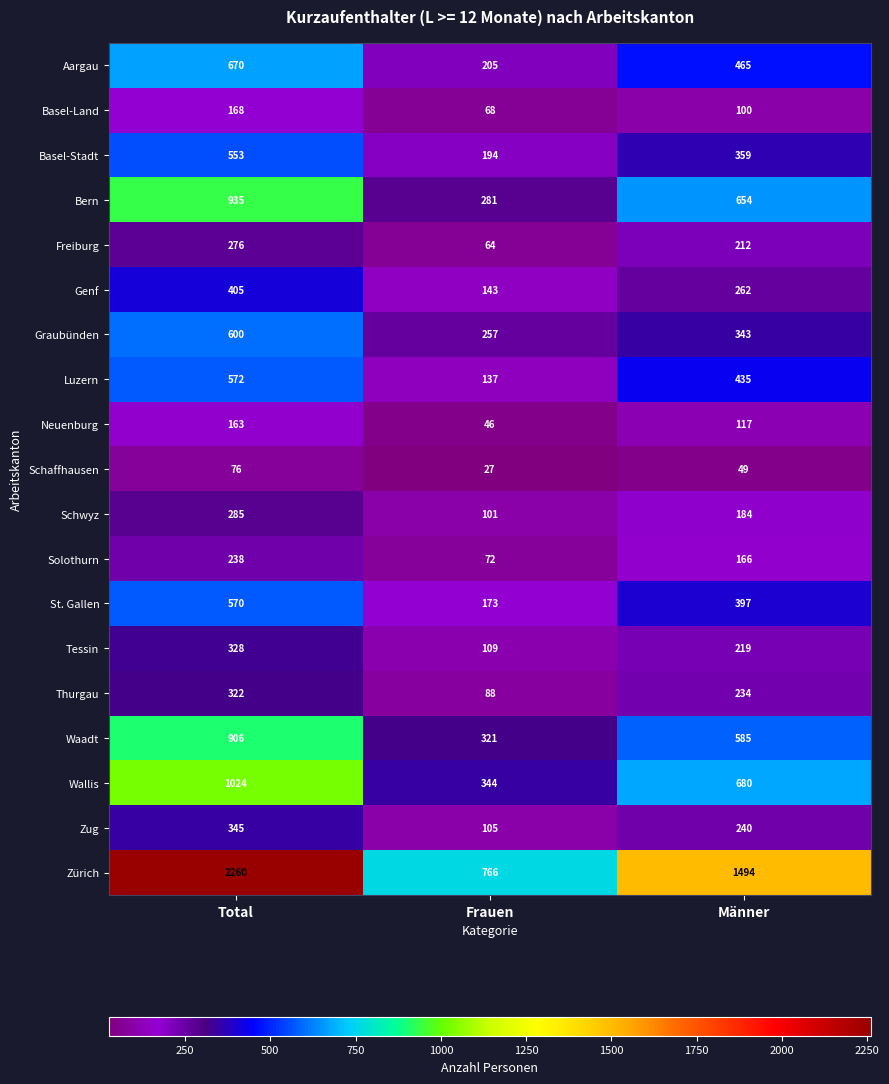

What is the average value of the St. Gallen series?

380